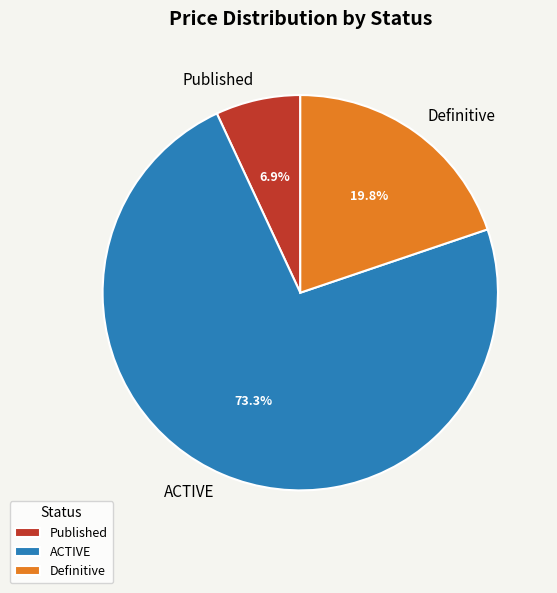

Count the number of slices in the pie.

3